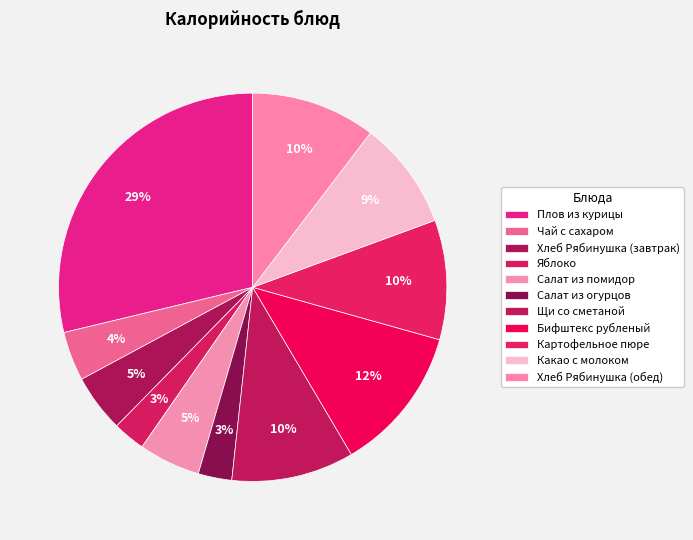

What portion of the pie excludes Бифштекс рубленый?

87.8%